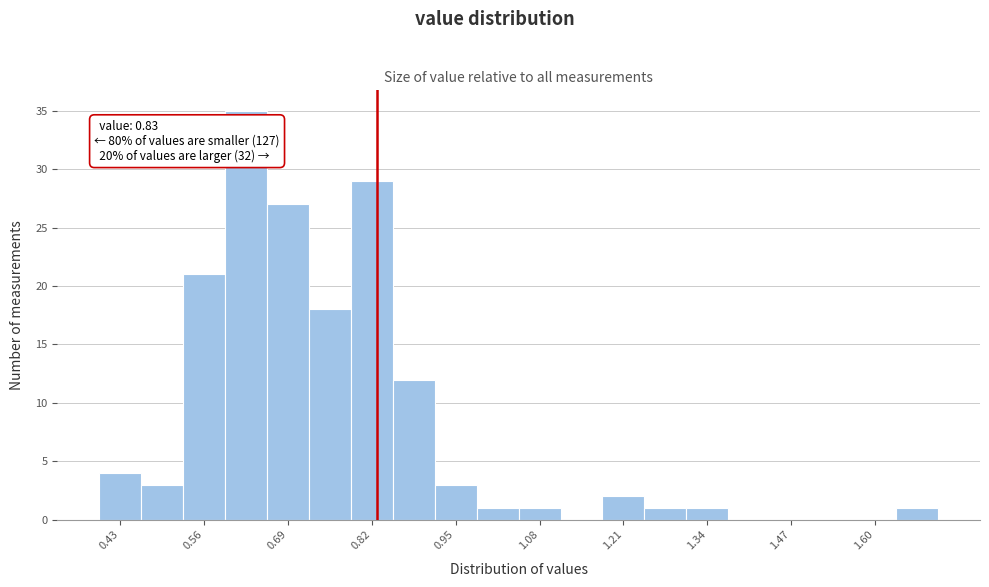

Read against the x-axis, roughly where is the centre of the tallest bar?

0.62